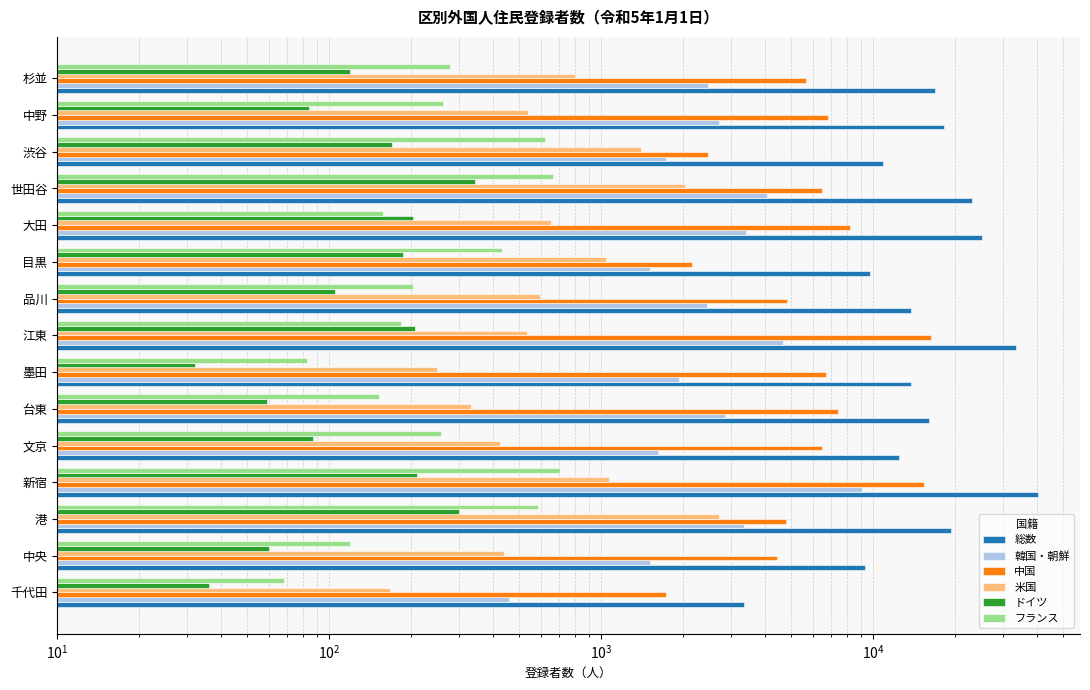

What is the difference between the 中国 values at 品川 and 文京?

1682